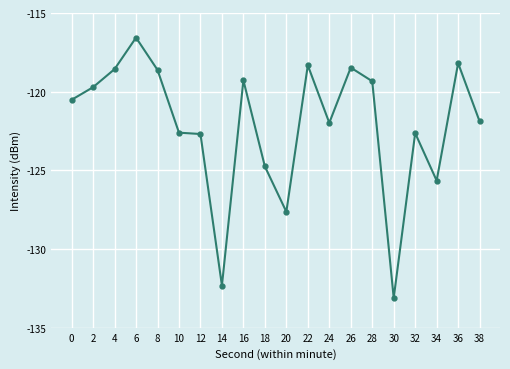

What is the change in value from 20 to 24?

+5.7